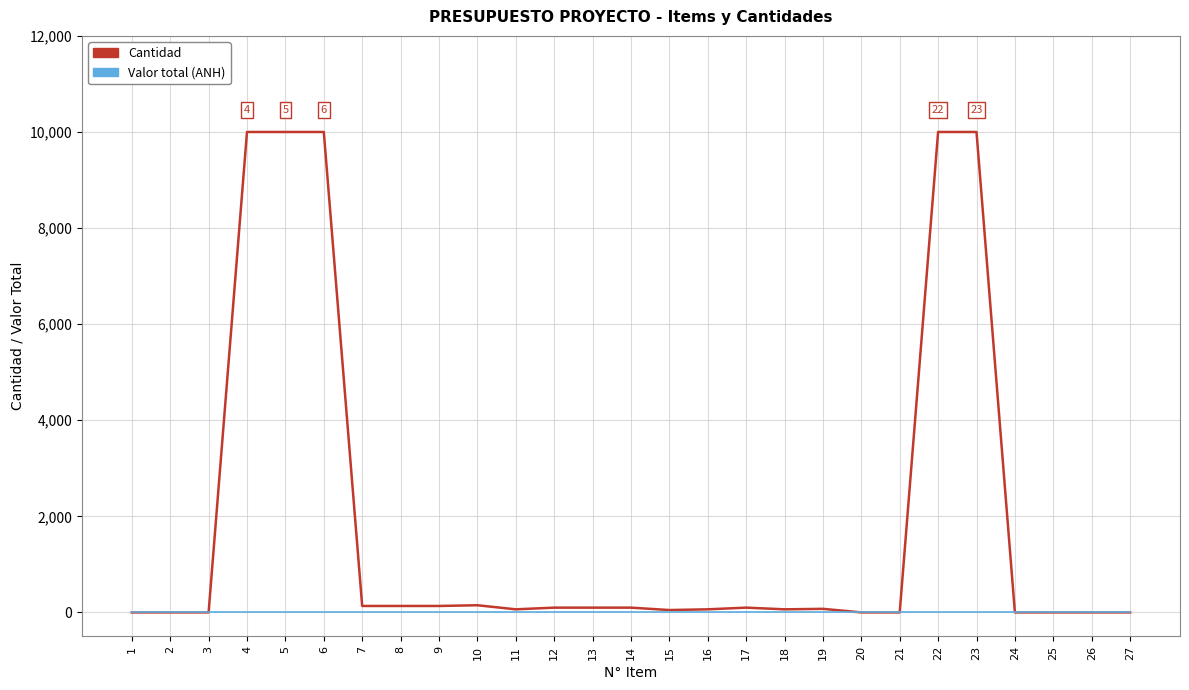

Which series has the widest spread of values?

Cantidad